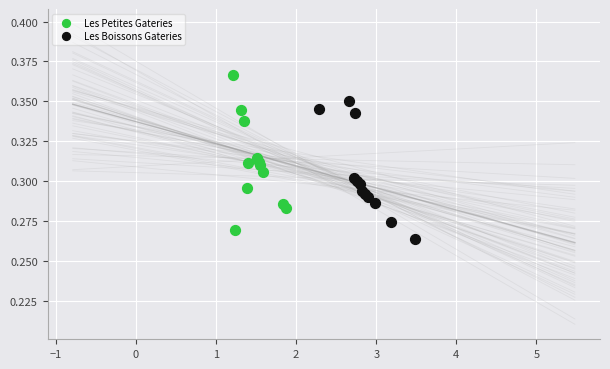

What are all the series names shown in the legend?

Les Petites Gateries, Les Boissons Gateries